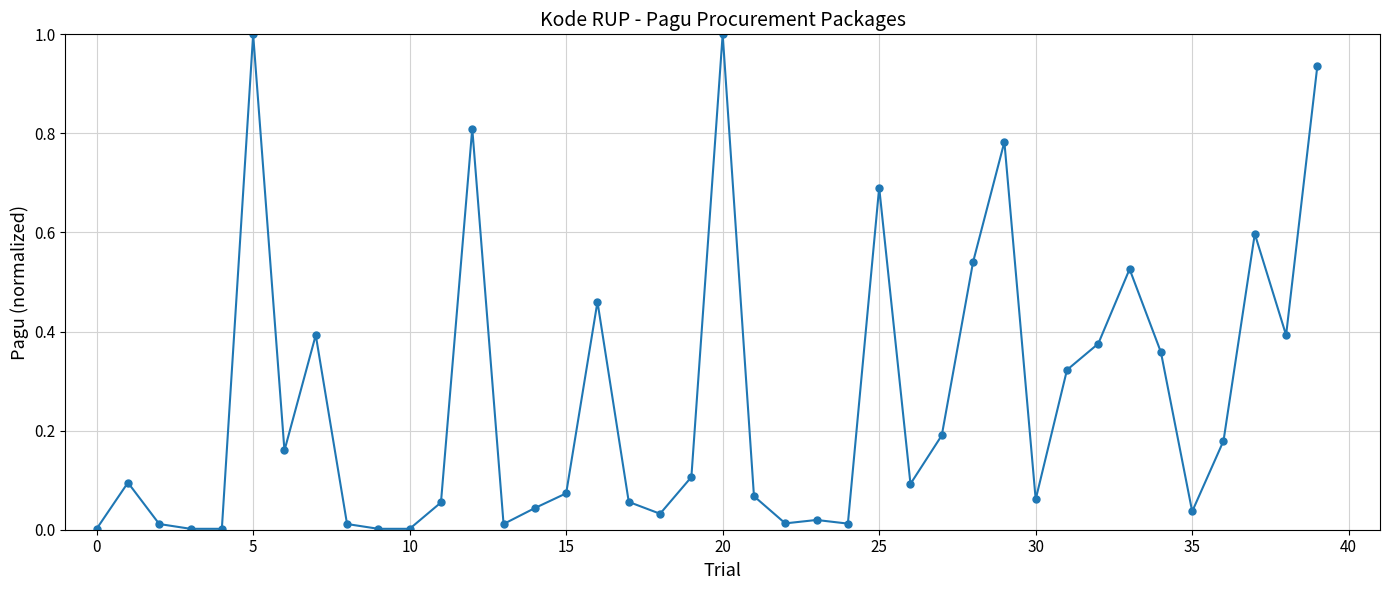

What is the difference between the maximum and minimum values?

1.0